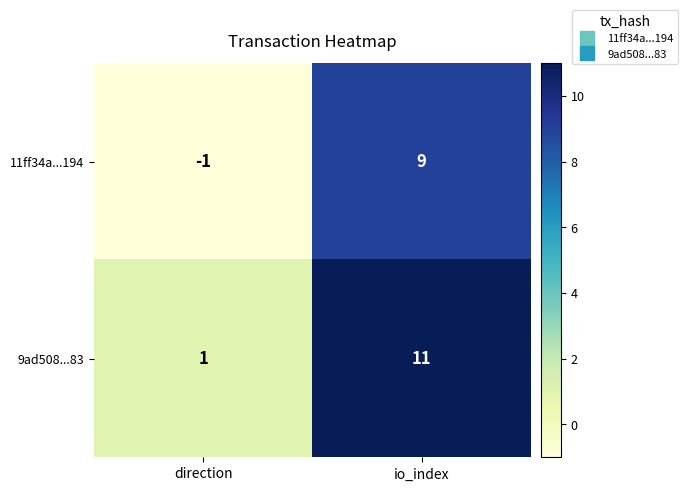

What is the difference between the highest and lowest values at io_index?

2